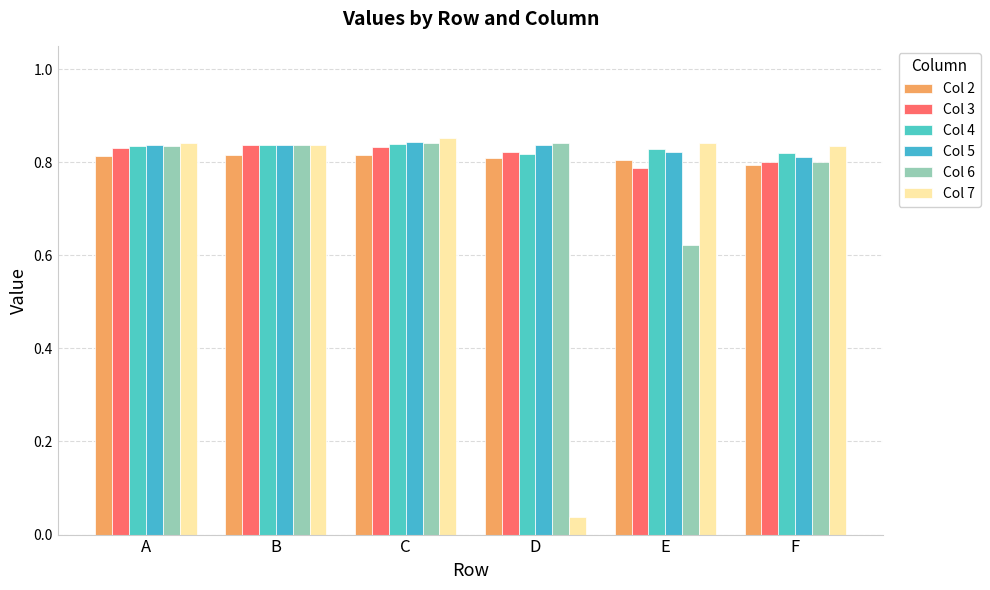

Which category has the highest value in the Col 2 series?

C